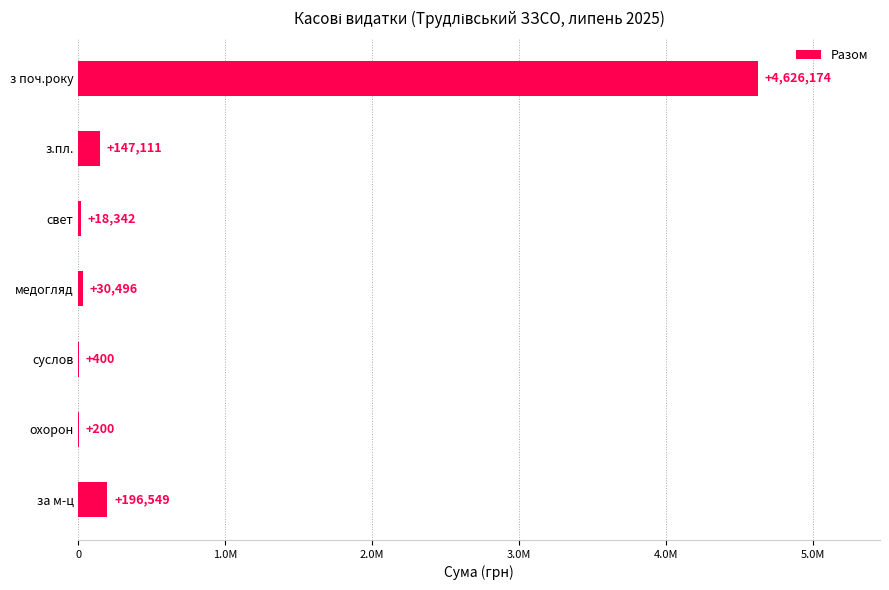

Are the bars horizontal?

Yes